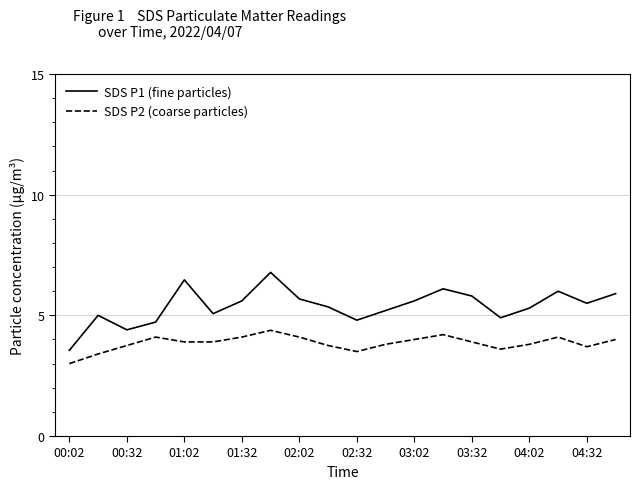

True or false: SDS P1 (fine particles) and SDS P2 (coarse particles) intersect in this chart.

False